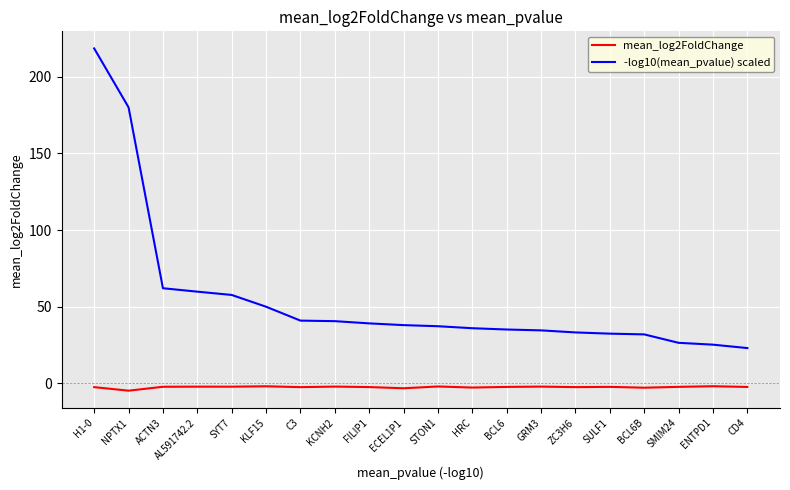

List the series in order of their peak value, lowest first.

mean_log2FoldChange, -log10(mean_pvalue) scaled